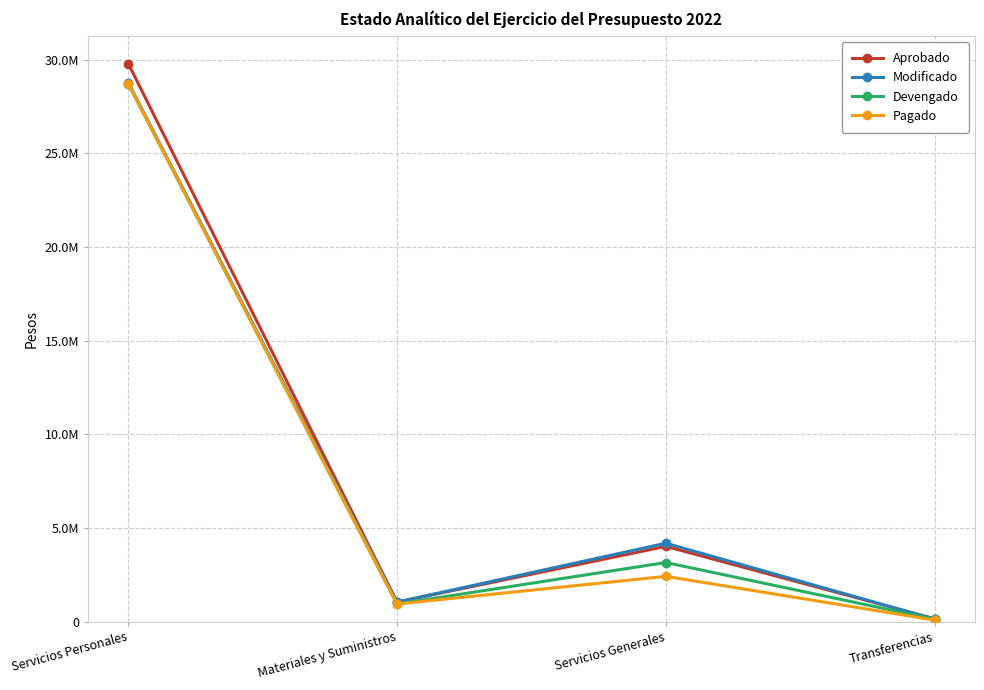

What is the minimum value for Aprobado?

150000